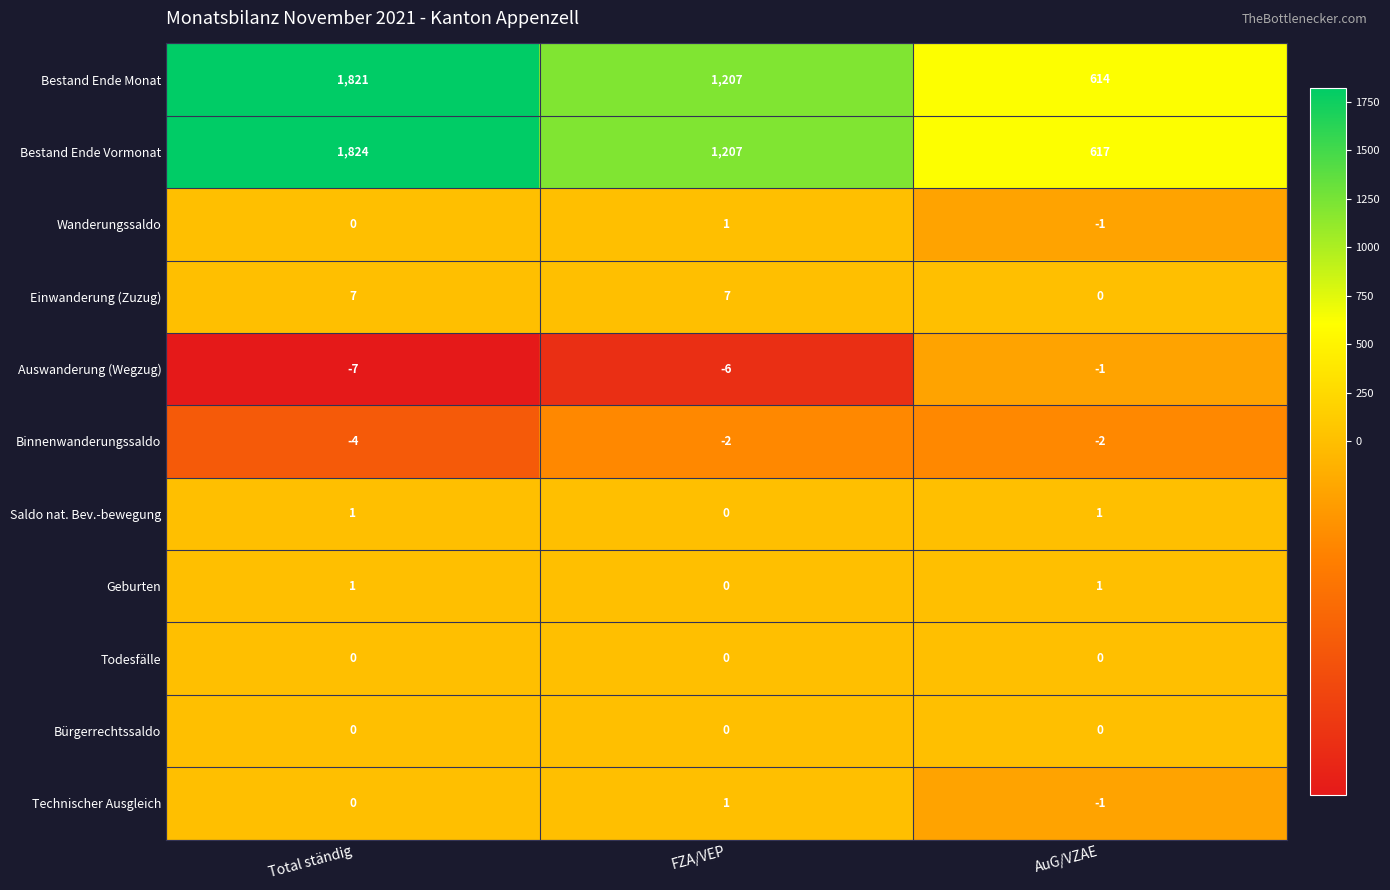

At which category does the chart reach its peak across all series?

Total ständig